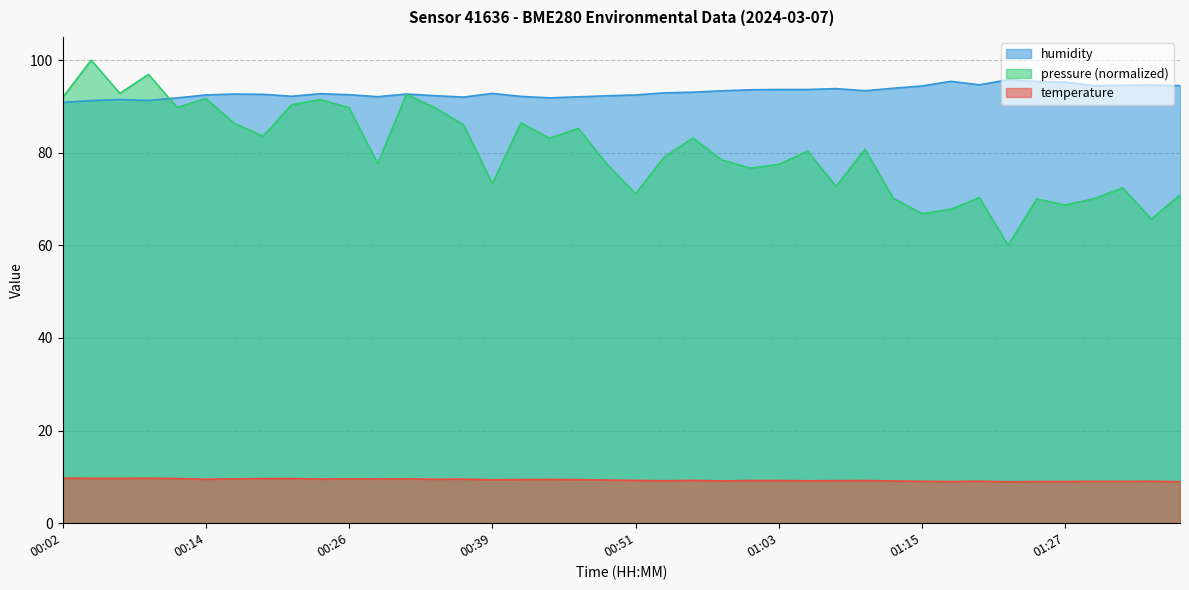

Is it true that temperature equals 9.2 at 00:53?

True